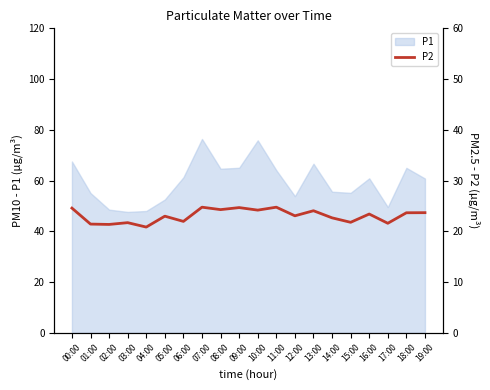

Where is the data nearest to the value 22?

06:00